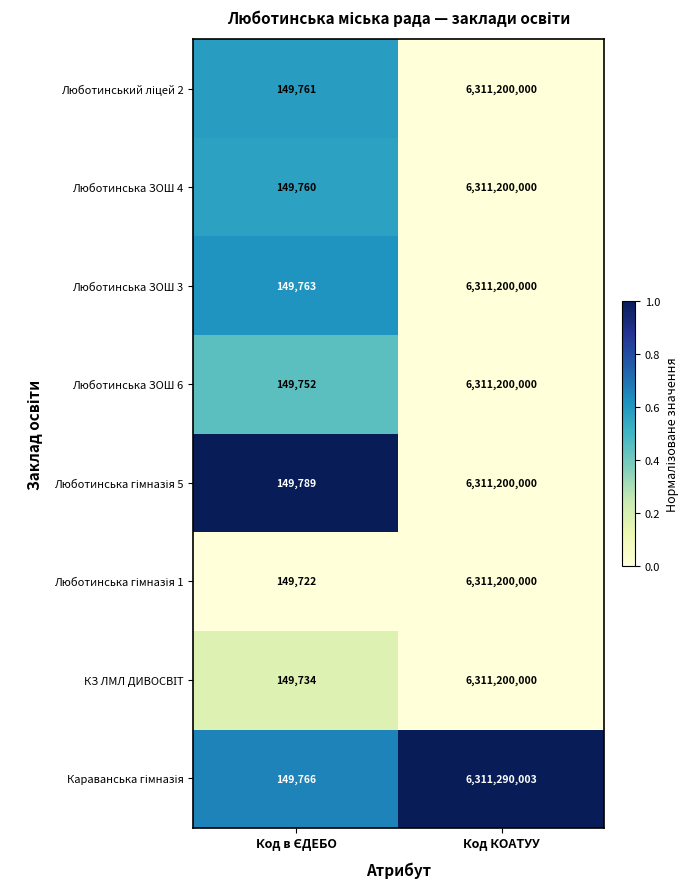

Count the number of data series in this chart.

8